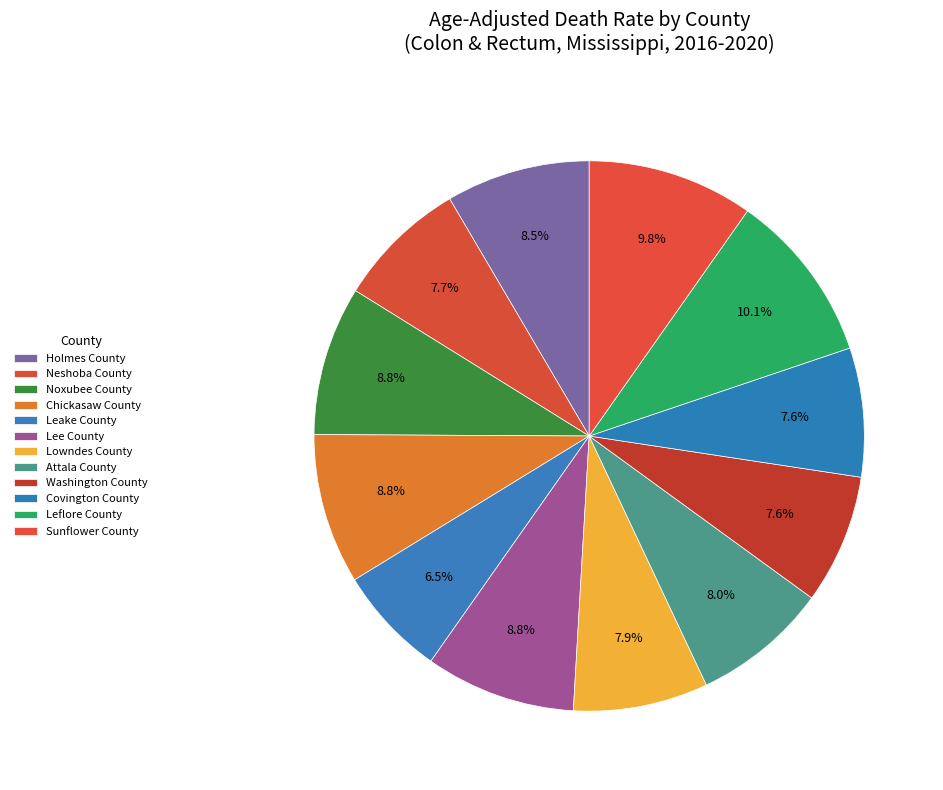

True or false: Attala County accounts for 19% of the total.

False